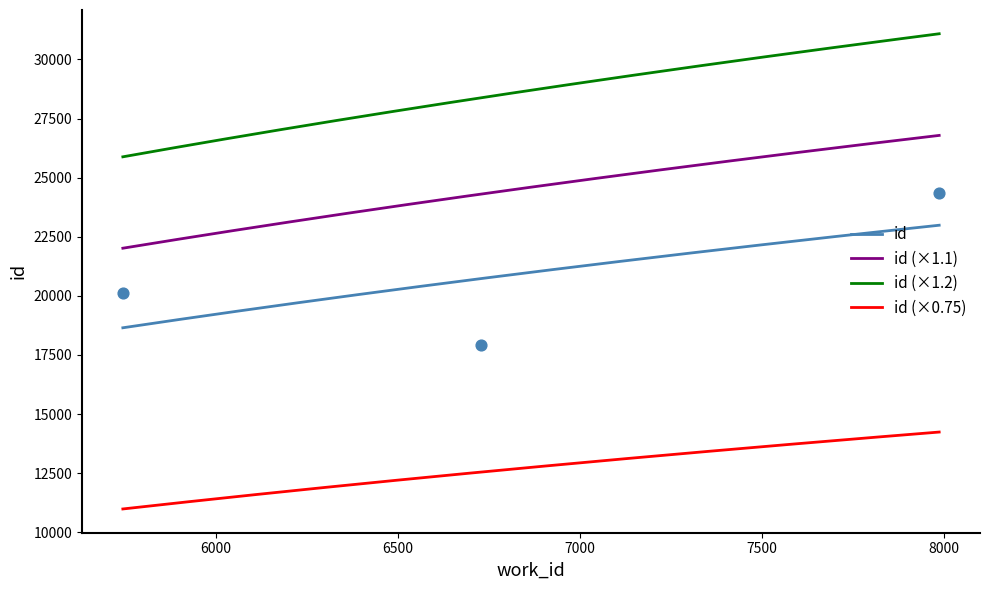

True or false: id and id (×1.2) cross at least once.

False